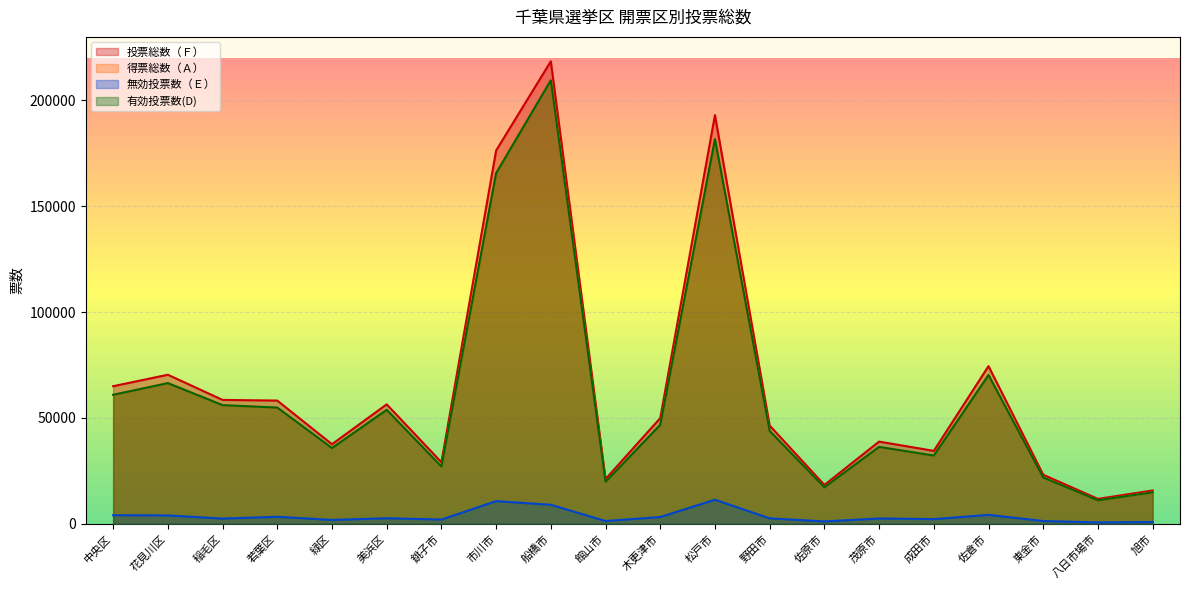

Which category has the lowest value in the 無効投票数（Ｅ） series?

八日市場市